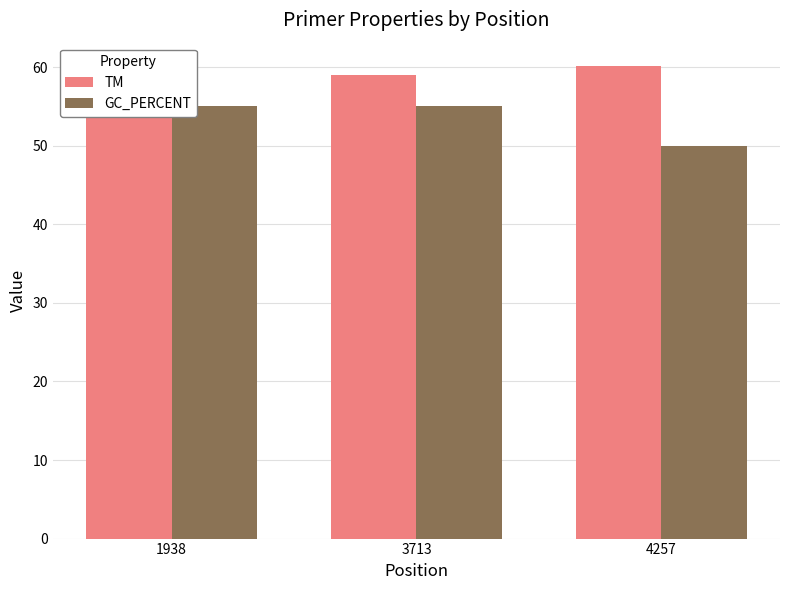

Reading right to left, list all the values displayed in this chart.

TM: 60.1	59.0	60.1
GC_PERCENT: 50.0	55.0	55.0